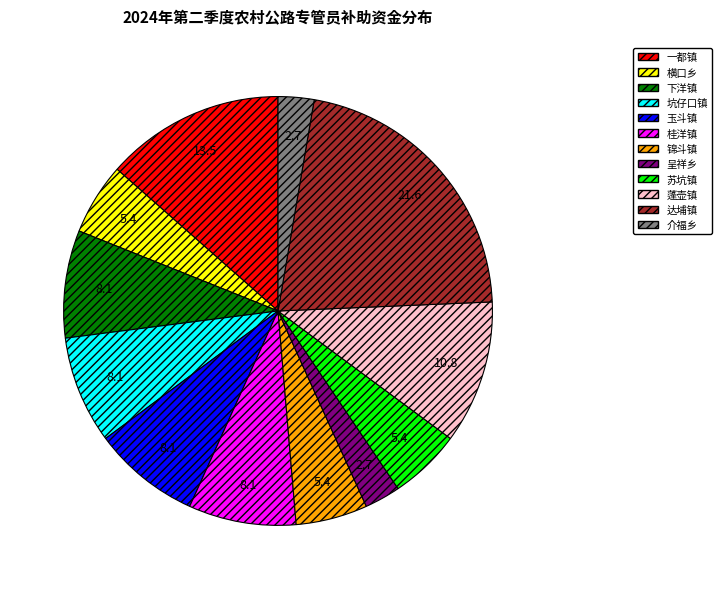

What is the ratio of the value at 达埔镇 to the value at 桂洋镇?

2.7